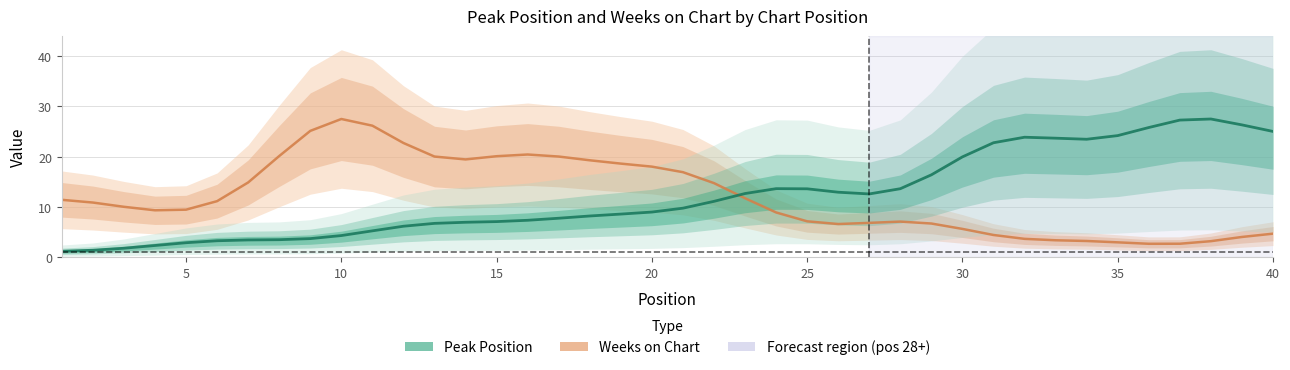

What is the difference between the maximum and second lowest values in the Weeks on Chart series?

24.8